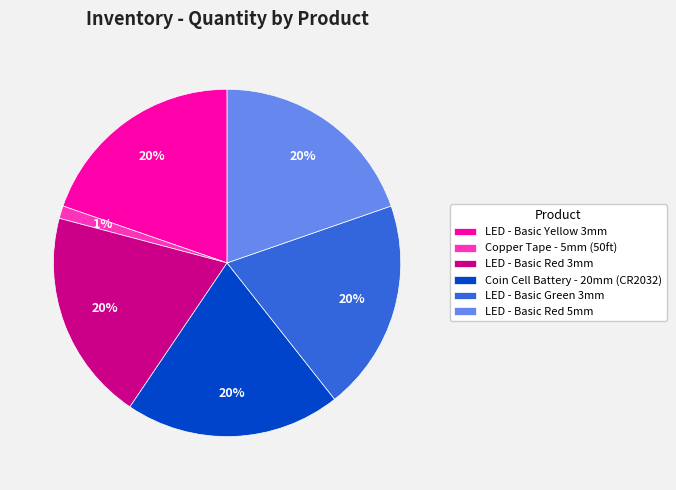

Do Coin Cell Battery - 20mm (CR2032) and Copper Tape - 5mm (50ft) together represent more than half of the pie?

No